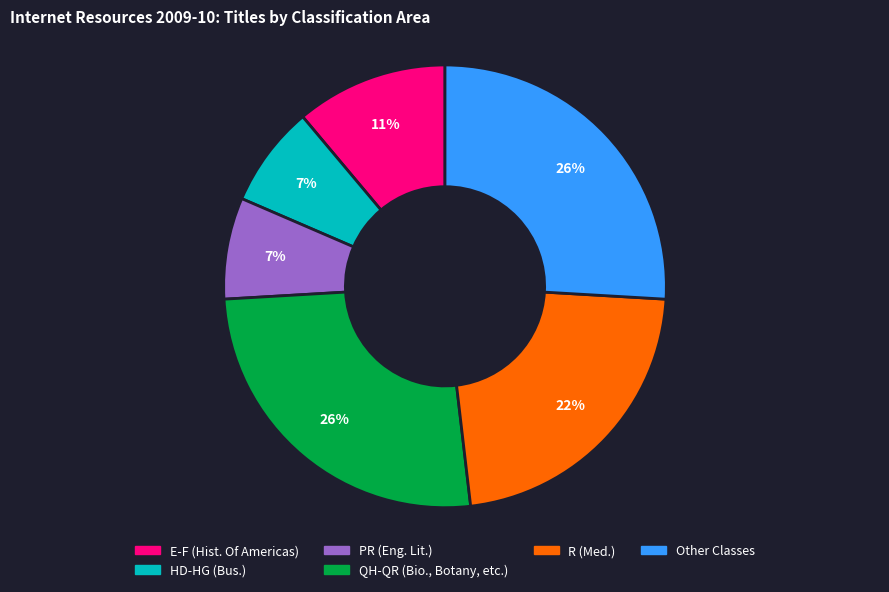

To the nearest percent, what is the average slice percentage?

17%